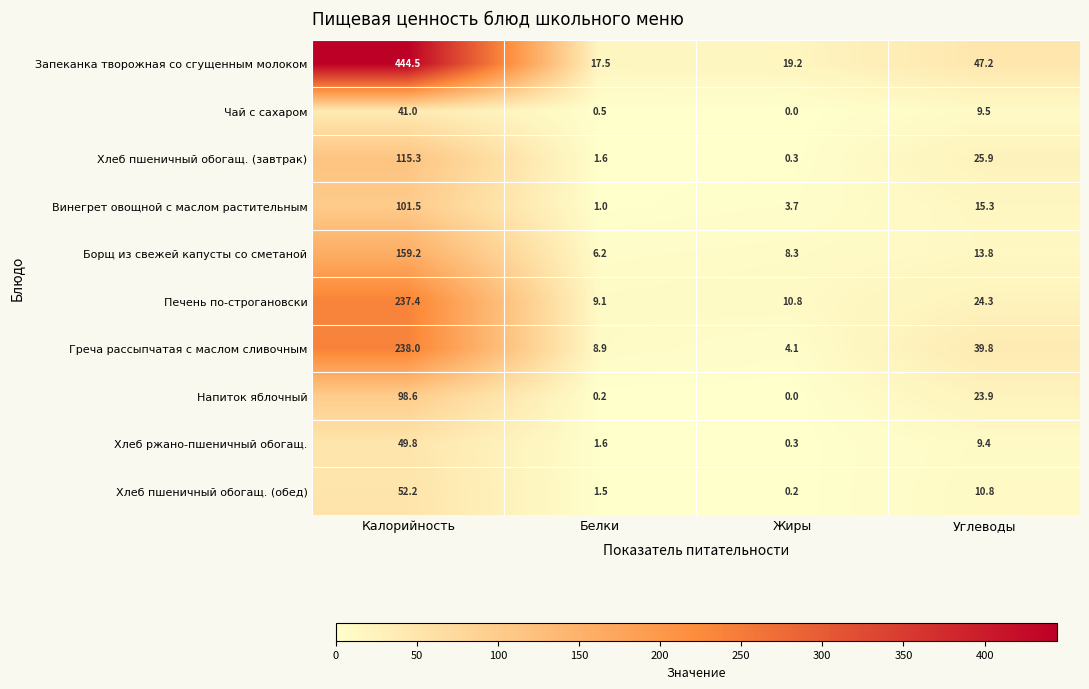

List the series in order of their peak value, lowest first.

Чай с сахаром, Хлеб ржано-пшеничный обогащ., Хлеб пшеничный обогащ. (обед), Напиток яблочный, Винегрет овощной с маслом растительным, Хлеб пшеничный обогащ. (завтрак), Борщ из свежей капусты со сметаной, Печень по-строгановски, Греча рассыпчатая с маслом сливочным, Запеканка творожная со сгущенным молоком